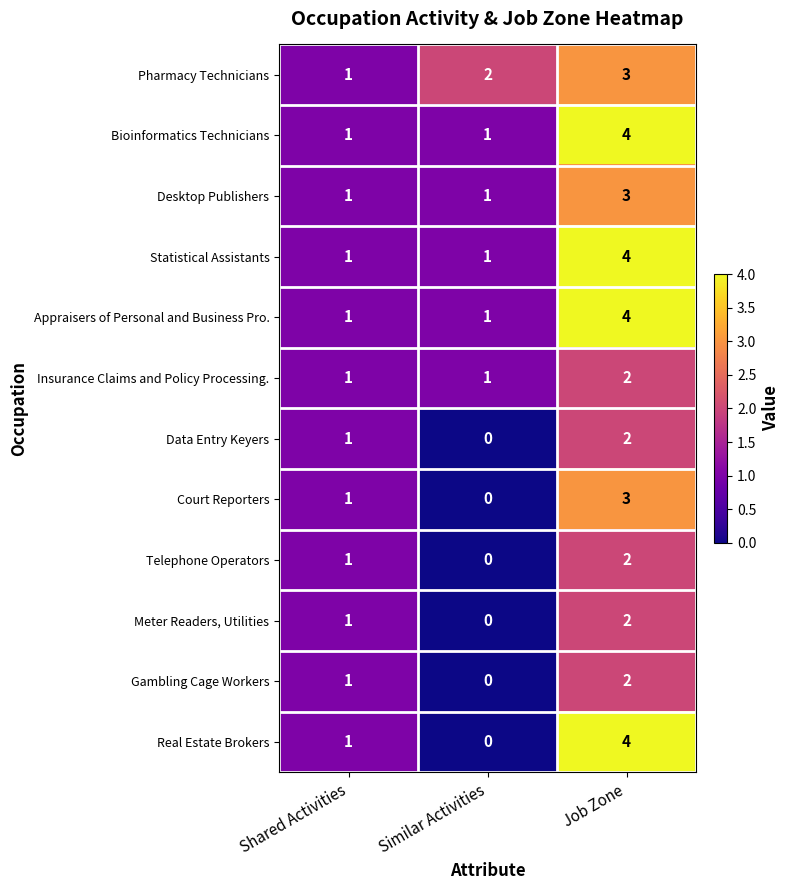

What is the sum of the Bioinformatics Technicians values at Job Zone and Shared Activities?

5